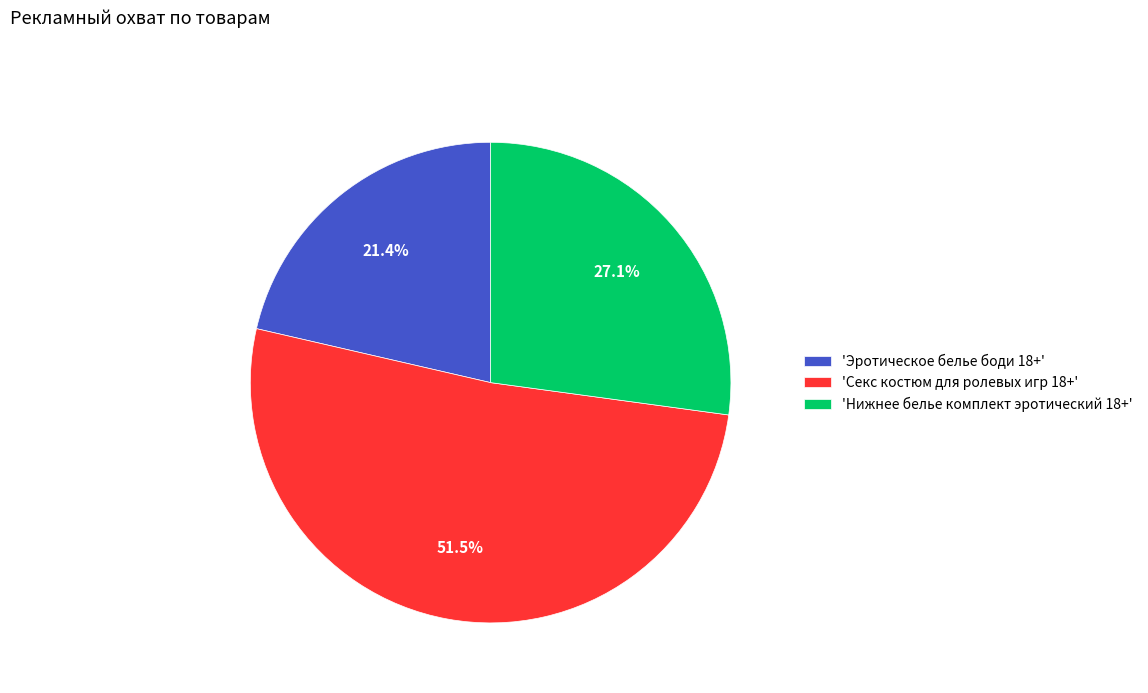

What portion of the pie excludes 'Секс костюм для ролевых игр 18+'?

48.5%